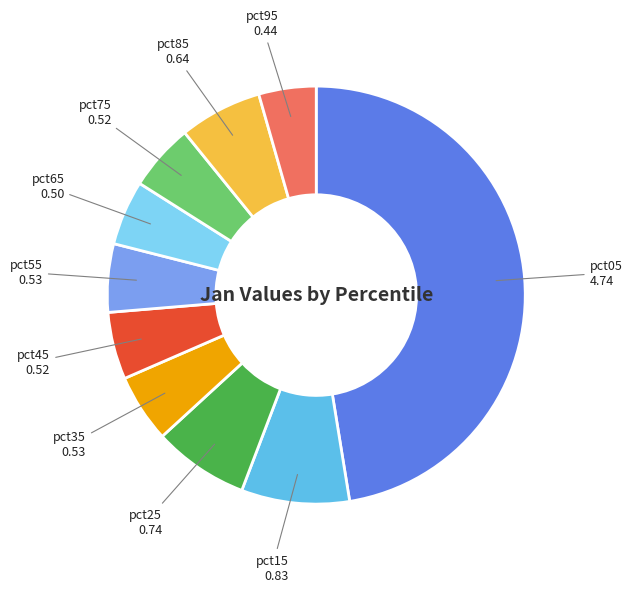

Is there a majority slice in this chart?

No